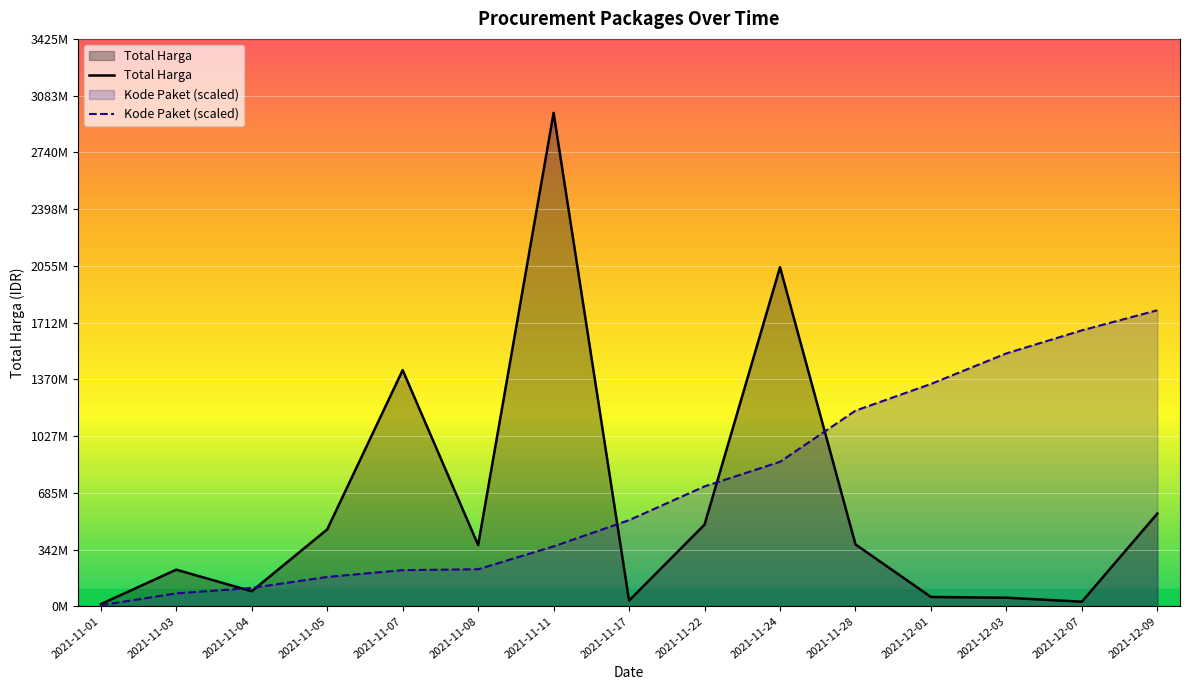

What is the minimum value shown in the chart?

6015139.4